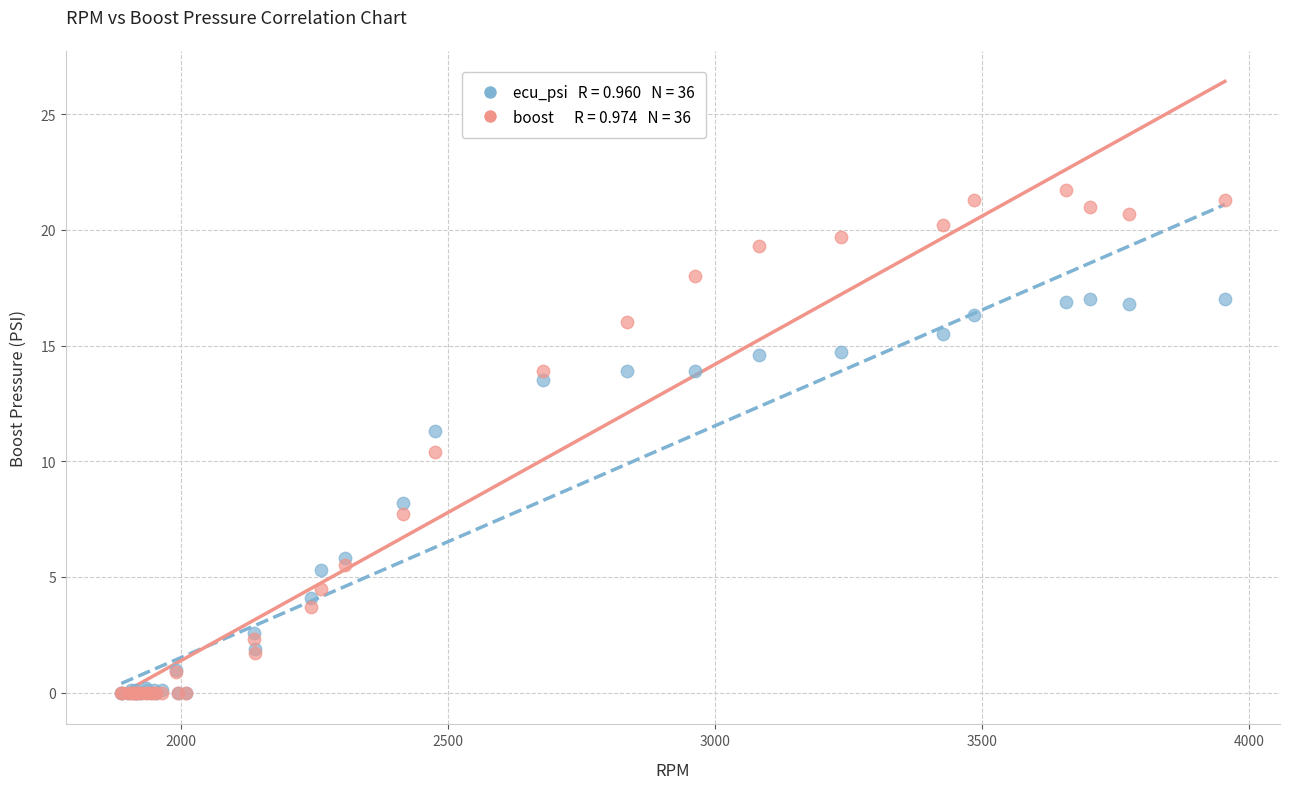

Across all series, what Y value is closest to 10?

10.4